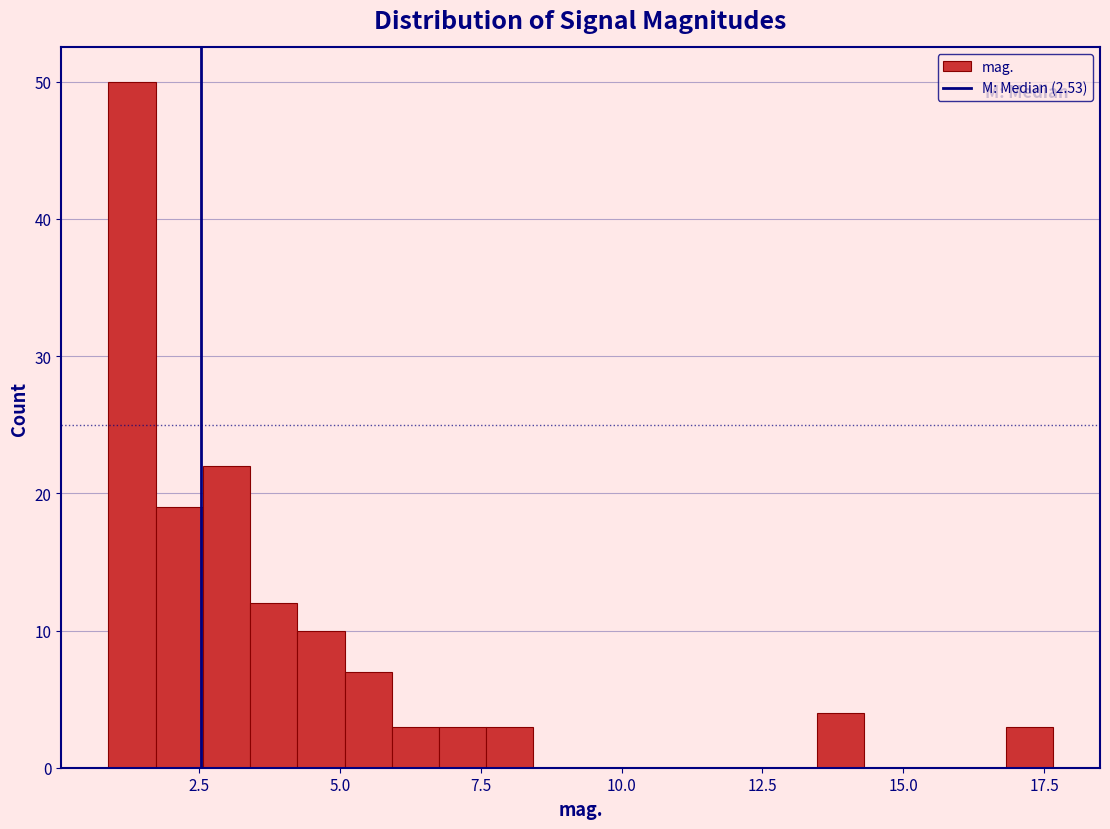

Around what value on the x-axis is the tallest bar? Give the approximate position of its centre, as read against the axis.

1.5